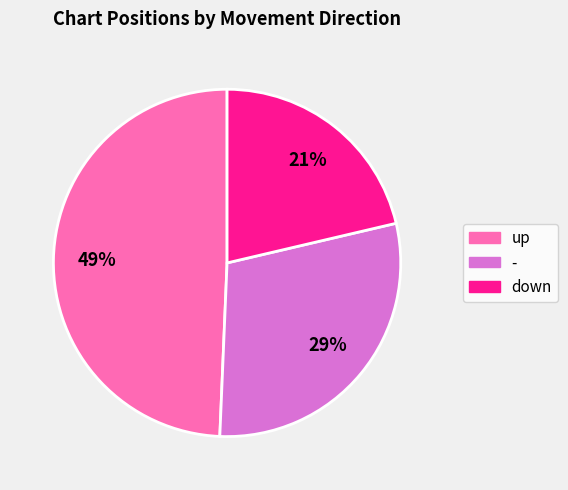

To the nearest percent, what is the average slice percentage?

33%